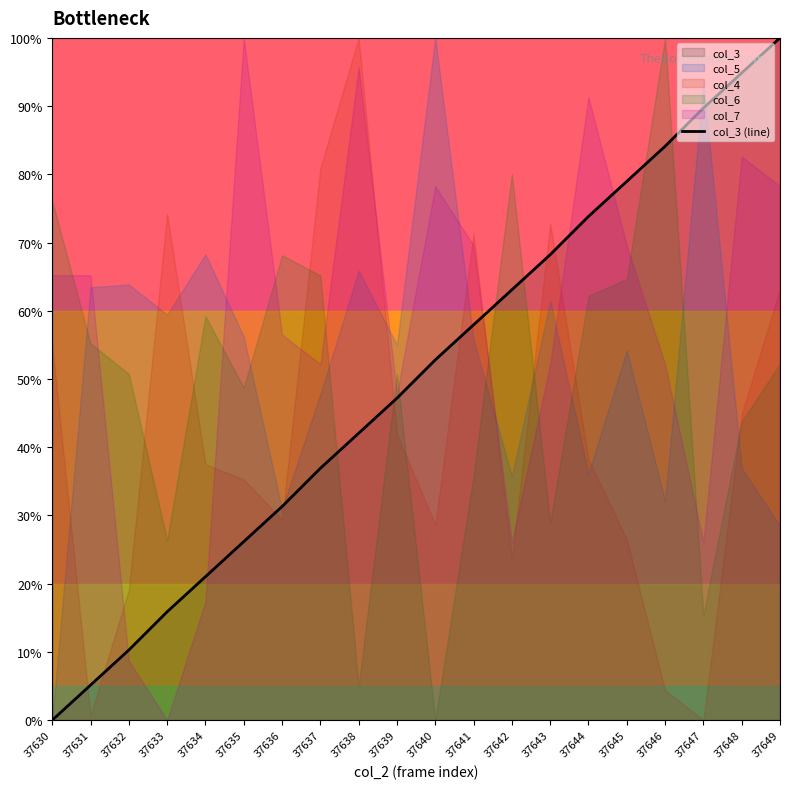

What is the difference between the values at 37643 and 37634?

47.2